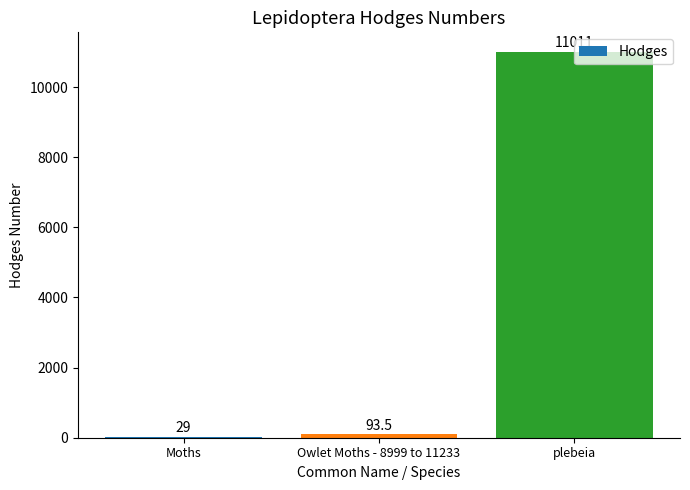

What is the difference between the values at Moths and plebeia?

10982.0